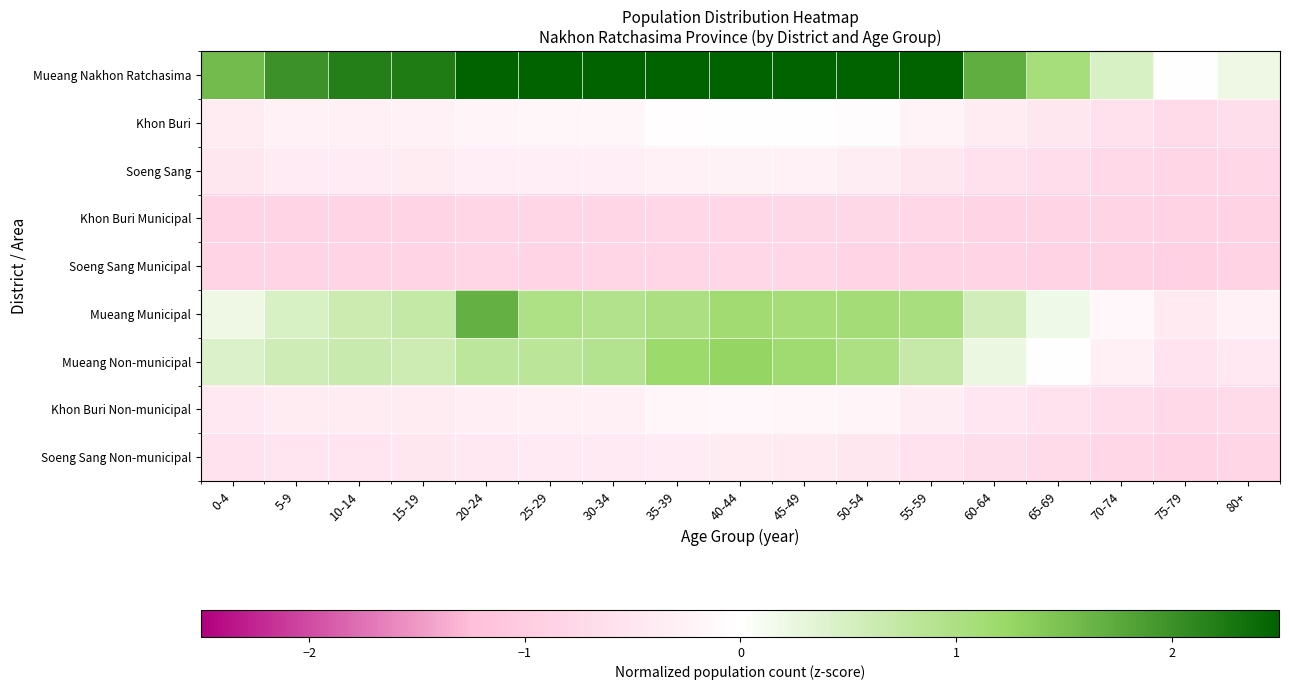

Reading left to right, what are all the values shown in this chart?

Mueang Nakhon Ratchasima: 0-4=1.6	5-9=2.0	10-14=2.2	15-19=2.2	20-24=3.4	25-29=2.7	30-34=2.7	35-39=3.1	40-44=3.3	45-49=3.1	50-54=3.0	55-59=2.7	60-64=1.7	65-69=1.1	70-74=0.5	75-79=-0.0	80+=0.2
Khon Buri: 0-4=-0.4	5-9=-0.3	10-14=-0.3	15-19=-0.3	20-24=-0.2	25-29=-0.2	30-34=-0.2	35-39=-0.0	40-44=-0.0	45-49=-0.0	50-54=-0.0	55-59=-0.2	60-64=-0.4	65-69=-0.5	70-74=-0.6	75-79=-0.7	80+=-0.6
Soeng Sang: 0-4=-0.5	5-9=-0.4	10-14=-0.4	15-19=-0.4	20-24=-0.3	25-29=-0.3	30-34=-0.3	35-39=-0.3	40-44=-0.2	45-49=-0.3	50-54=-0.4	55-59=-0.5	60-64=-0.6	65-69=-0.6	70-74=-0.7	75-79=-0.8	80+=-0.8
Khon Buri Municipal: 0-4=-0.8	5-9=-0.8	10-14=-0.8	15-19=-0.8	20-24=-0.8	25-29=-0.8	30-34=-0.8	35-39=-0.8	40-44=-0.8	45-49=-0.8	50-54=-0.8	55-59=-0.8	60-64=-0.8	65-69=-0.8	70-74=-0.8	75-79=-0.9	80+=-0.8
Soeng Sang Municipal: 0-4=-0.8	5-9=-0.8	10-14=-0.8	15-19=-0.8	20-24=-0.8	25-29=-0.8	30-34=-0.8	35-39=-0.8	40-44=-0.8	45-49=-0.8	50-54=-0.8	55-59=-0.8	60-64=-0.8	65-69=-0.9	70-74=-0.9	75-79=-0.9	80+=-0.9
Mueang Municipal: 0-4=0.2	5-9=0.5	10-14=0.6	15-19=0.7	20-24=1.7	25-29=1.0	30-34=0.9	35-39=1.0	40-44=1.1	45-49=1.1	50-54=1.1	55-59=1.1	60-64=0.6	65-69=0.2	70-74=-0.1	75-79=-0.4	80+=-0.3
Mueang Non-municipal: 0-4=0.4	5-9=0.6	10-14=0.7	15-19=0.6	20-24=0.8	25-29=0.8	30-34=0.9	35-39=1.2	40-44=1.3	45-49=1.2	50-54=1.0	55-59=0.7	60-64=0.2	65-69=-0.0	70-74=-0.3	75-79=-0.5	80+=-0.4
Khon Buri Non-municipal: 0-4=-0.4	5-9=-0.4	10-14=-0.4	15-19=-0.4	20-24=-0.3	25-29=-0.3	30-34=-0.3	35-39=-0.2	40-44=-0.1	45-49=-0.2	50-54=-0.2	55-59=-0.3	60-64=-0.5	65-69=-0.5	70-74=-0.7	75-79=-0.7	80+=-0.7
Soeng Sang Non-municipal: 0-4=-0.6	5-9=-0.5	10-14=-0.5	15-19=-0.5	20-24=-0.4	25-29=-0.4	30-34=-0.4	35-39=-0.4	40-44=-0.4	45-49=-0.4	50-54=-0.5	55-59=-0.5	60-64=-0.6	65-69=-0.7	70-74=-0.8	75-79=-0.8	80+=-0.8